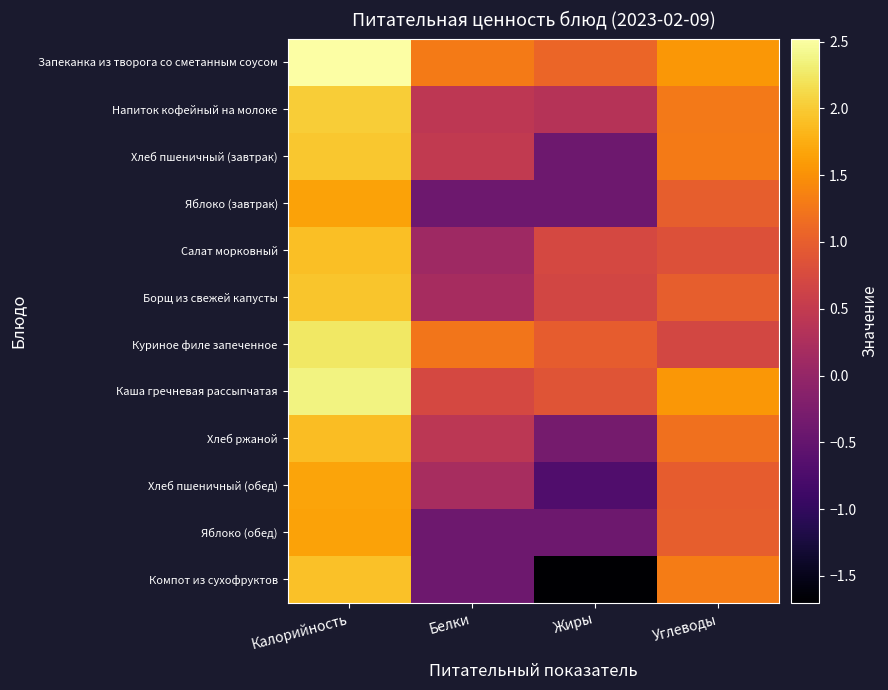

Rank the series at Углеводы from lowest to highest value.

Куриное филе запеченное, Салат морковный, Хлеб пшеничный (обед), Яблоко (завтрак), Яблоко (обед), Борщ из свежей капусты, Хлеб ржаной, Напиток кофейный на молоке, Хлеб пшеничный (завтрак), Компот из сухофруктов, Каша гречневая рассыпчатая, Запеканка из творога со сметанным соусом